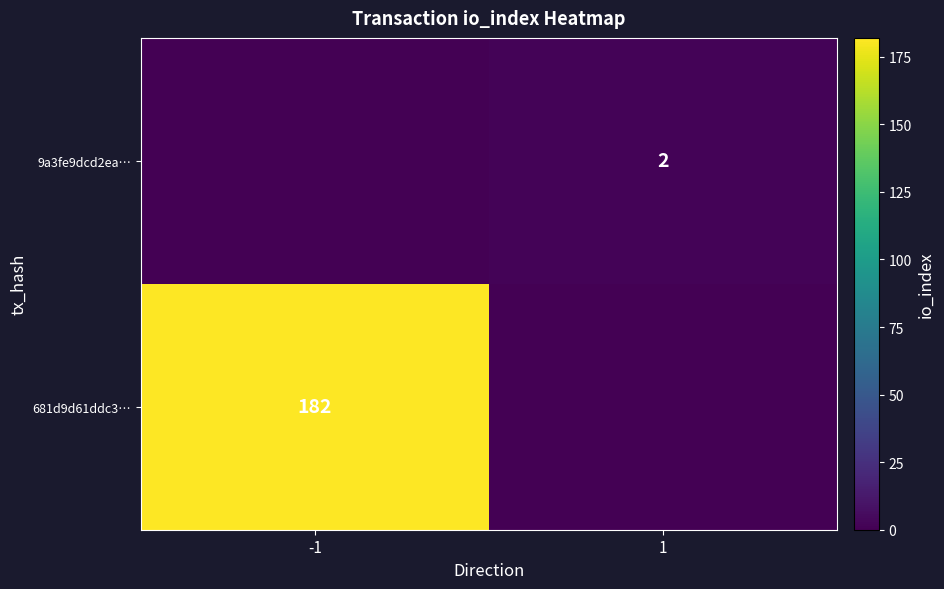

The value of 9a3fe9dcd2ea… at 1 is 2. True or false?

True